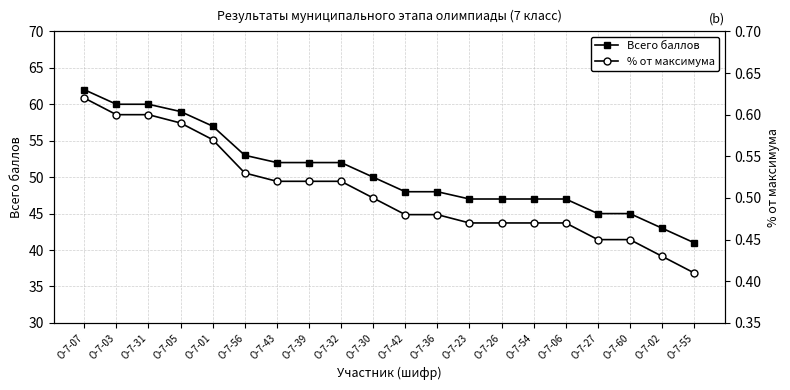

What is the value of the Всего баллов point at the 18th from the left?

45